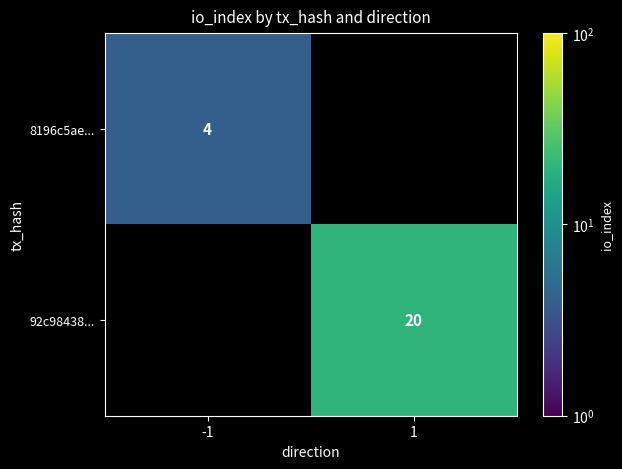

The 8196c5ae... series shows 6 at -1. True or false?

False